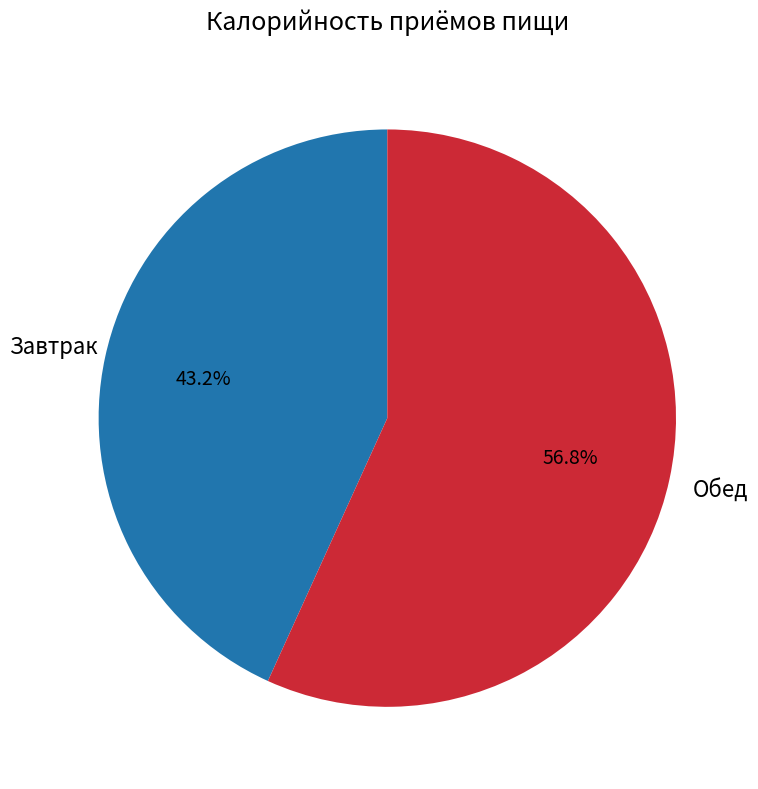

To the nearest percent, what is the difference between the largest and smallest slice percentages?

14%